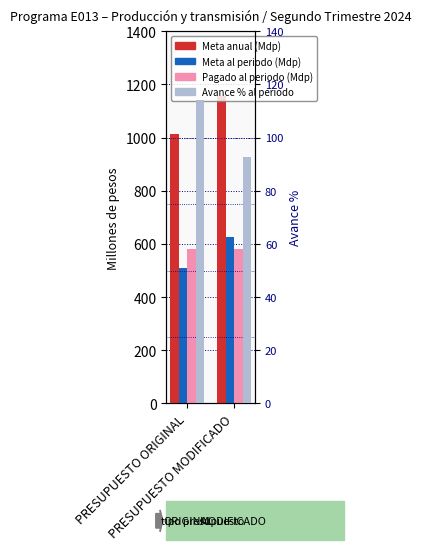

At which label does Avance % al periodo first exceed 113?

PRESUPUESTO ORIGINAL